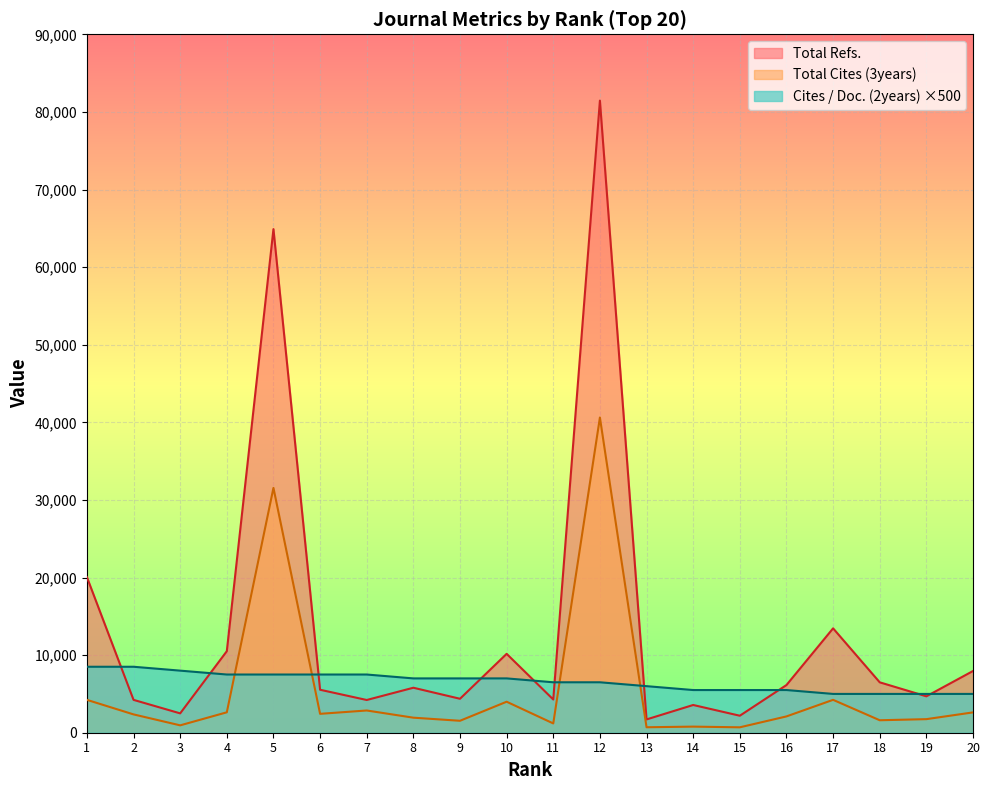

What is the difference between the maximum and minimum values in the Cites / Doc. (2years) series?

3500